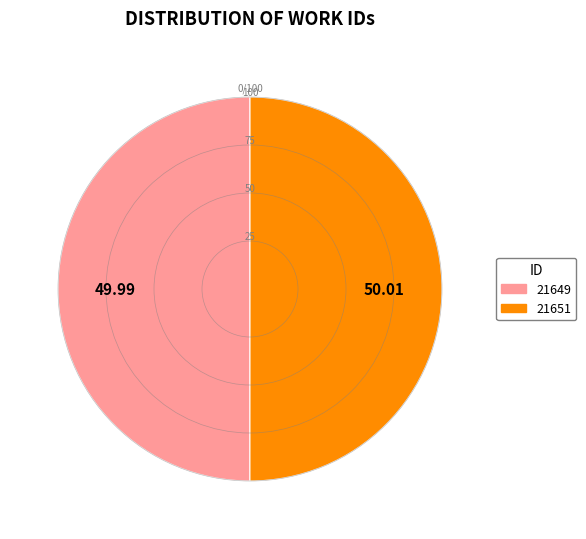

What is the ratio of the value at 21649 to the value at 21651?

1.0